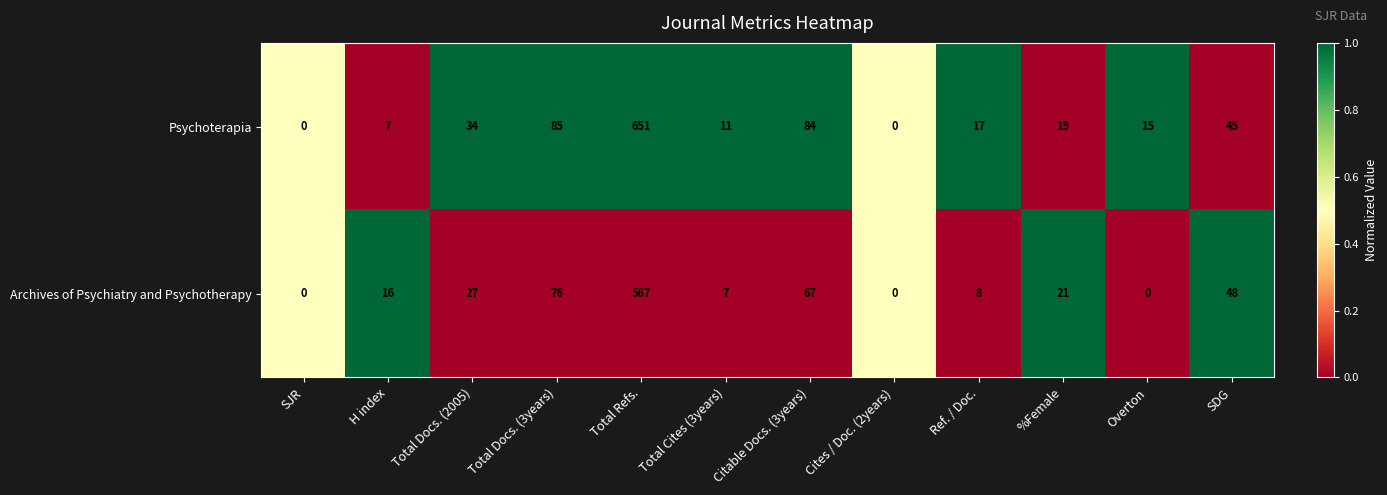

What is the sum of all Psychoterapia values?

968